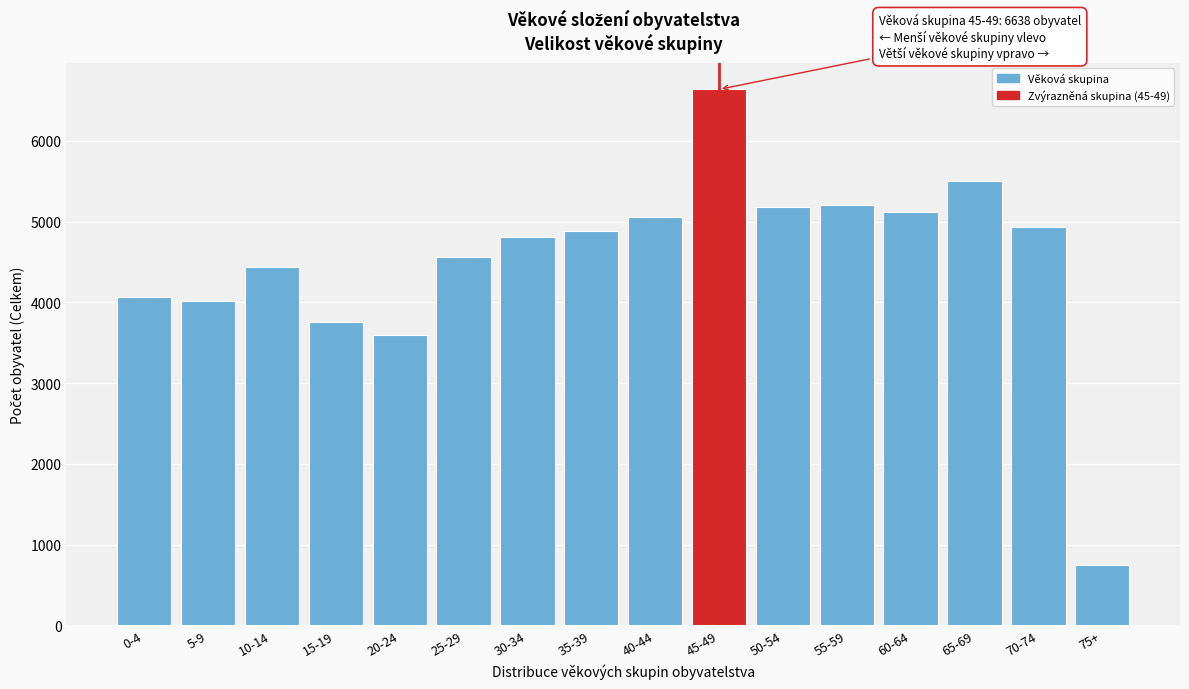

The value at 10-14 is 3052. True or false?

False